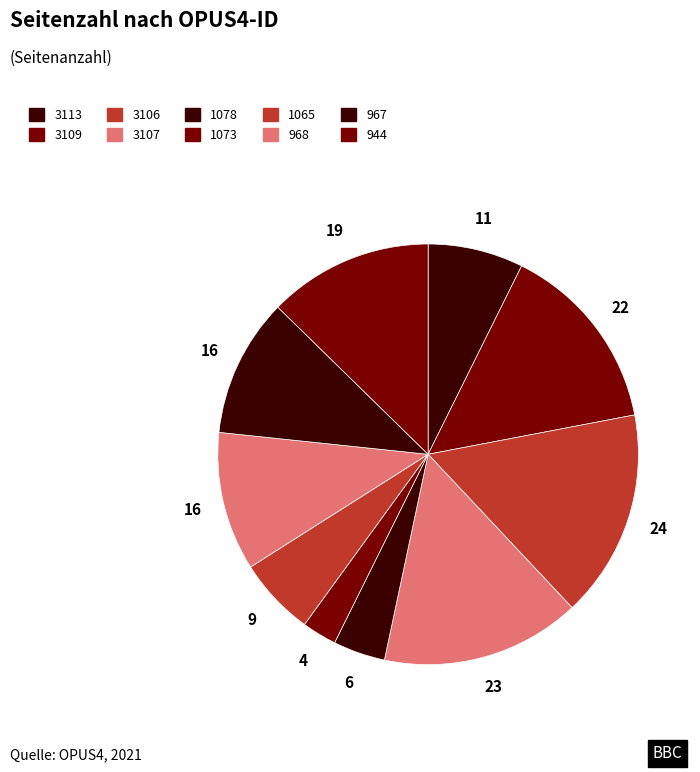

True or false: 3113 accounts for 7% of the total.

True